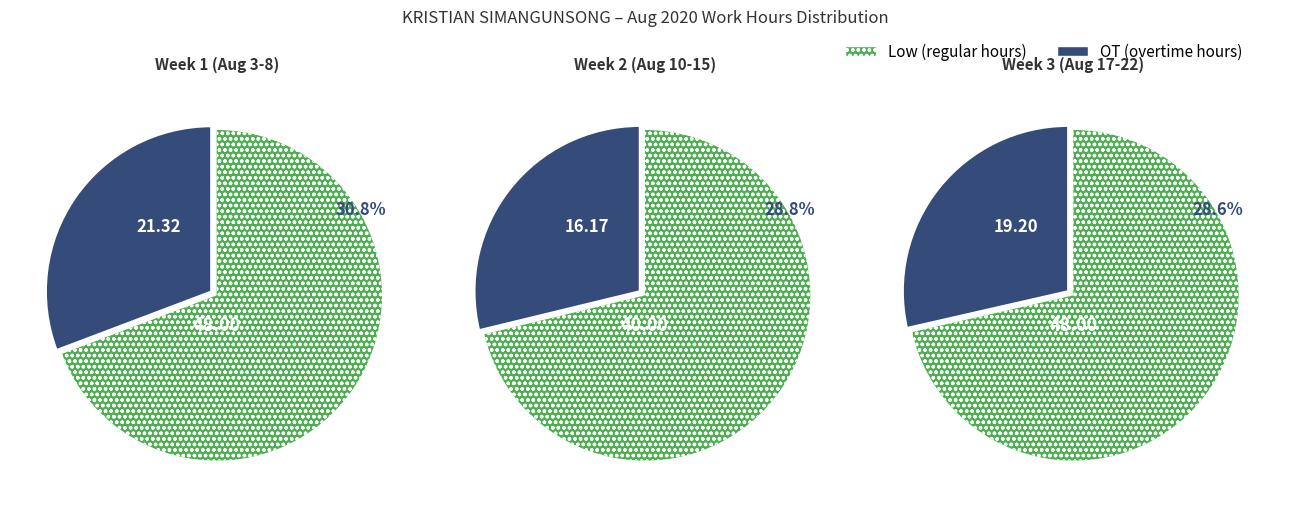

Is Fri the majority of the pie?

No